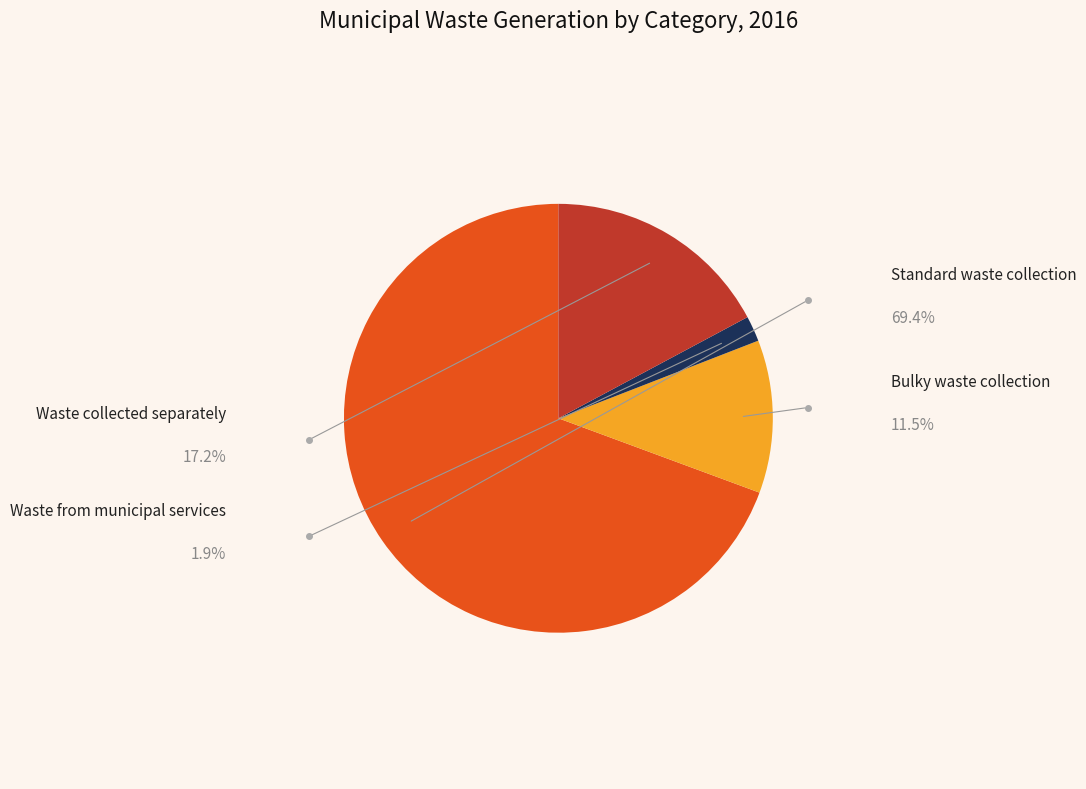

Is it true that Bulky waste collection is 12% of the pie?

True